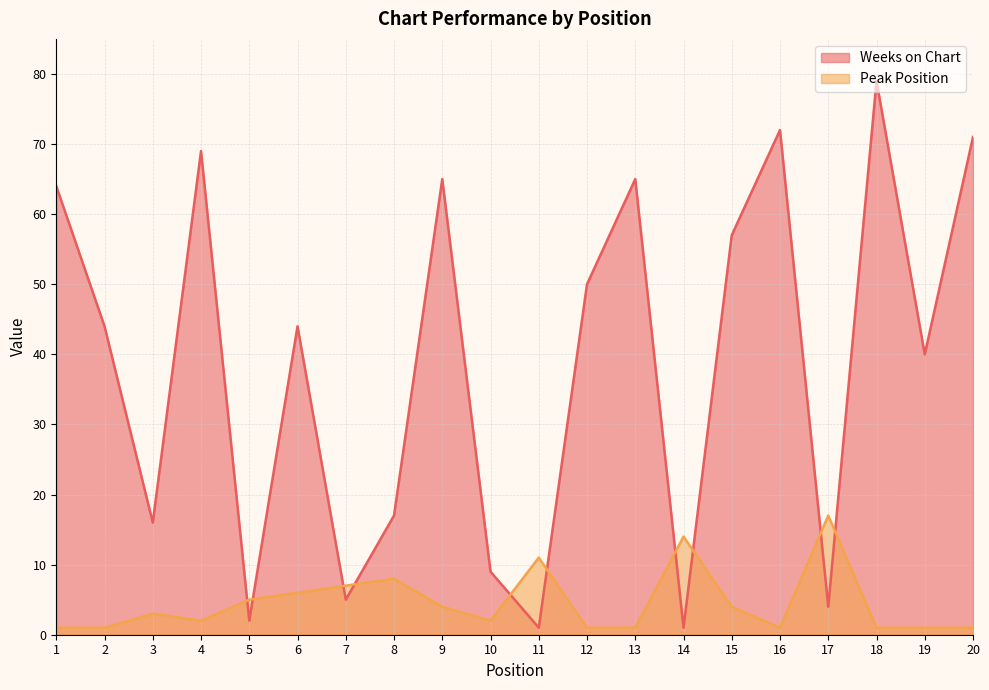

At how many categories does at least one series exceed 44?

9